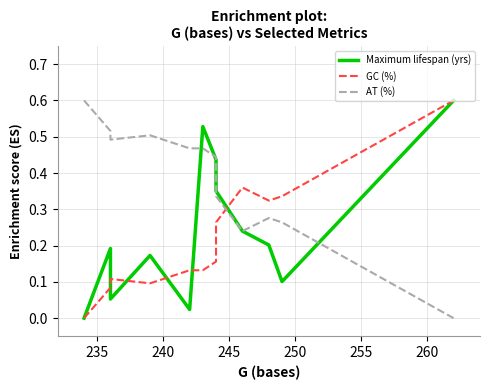

Which has a higher value, 255 or 240?

255